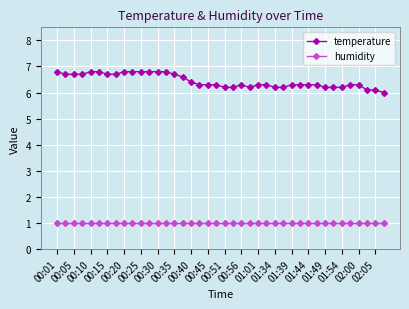

What is the value of the humidity point at the 6th from the left?

1.0